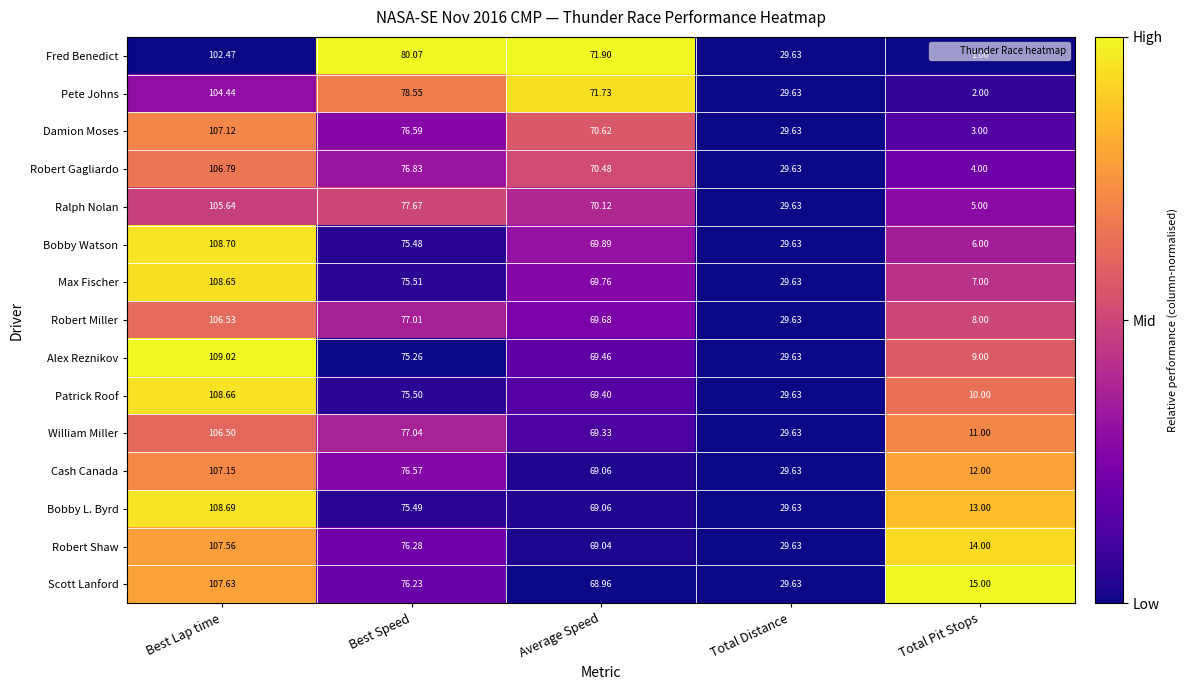

Where does the Damion Moses series first go above 70?

Best Lap time